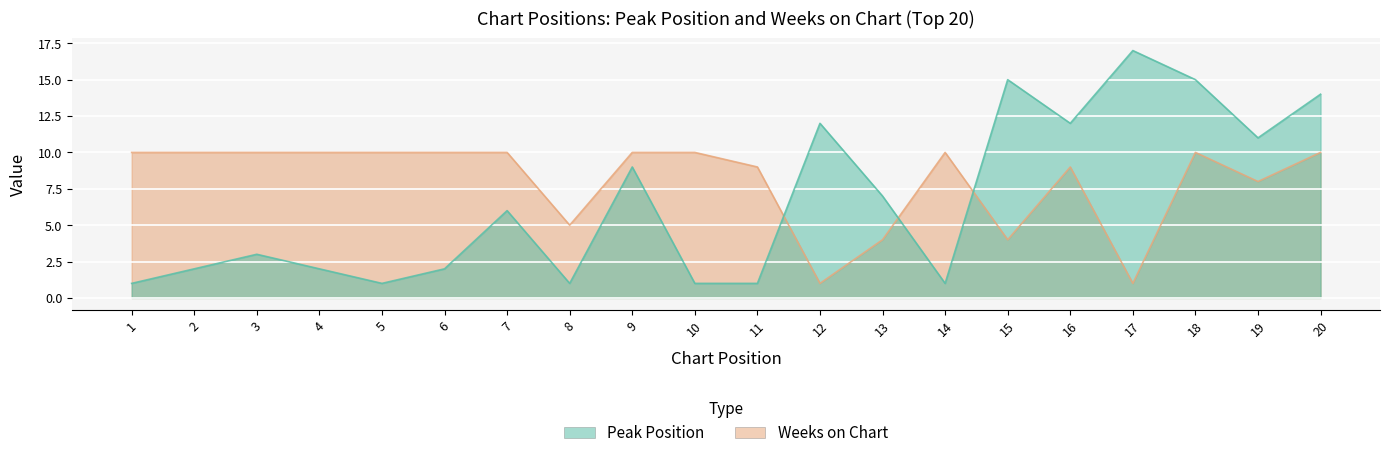

At which label is Weeks on Chart closest to 5?

8